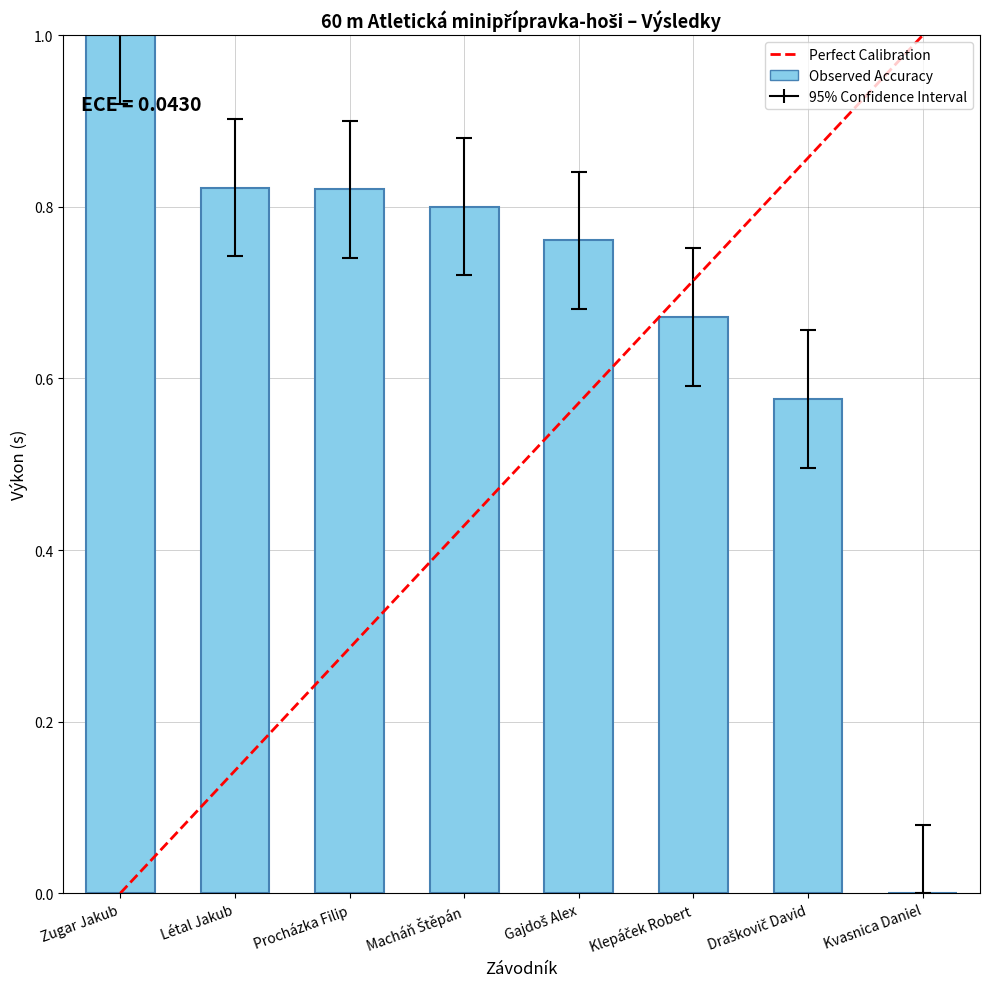

Are the bars horizontal?

No